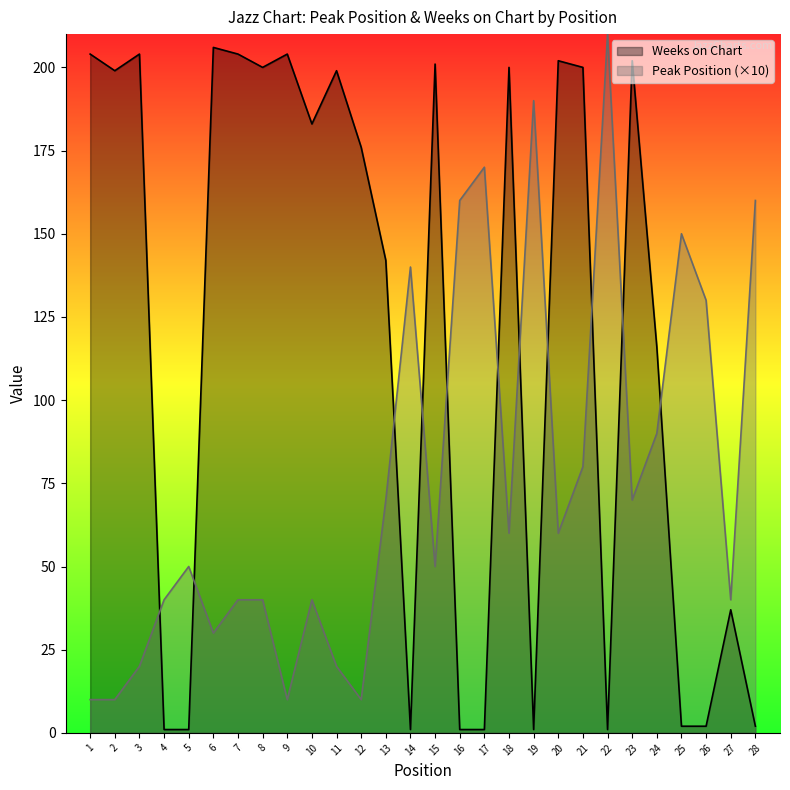

True or false: Peak Position has a value of 10 at 1.

True